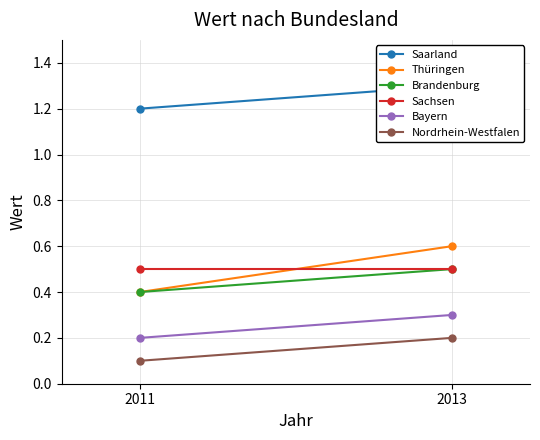

List the labels in order of Saarland value, largest first.

2013, 2011